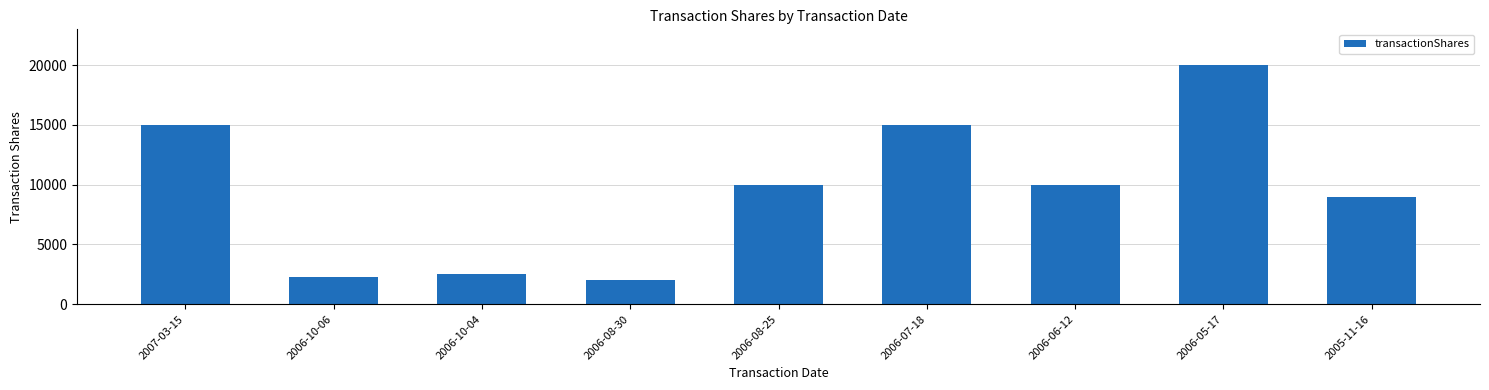

What is the label of the 6th bar from the left?

2006-07-18